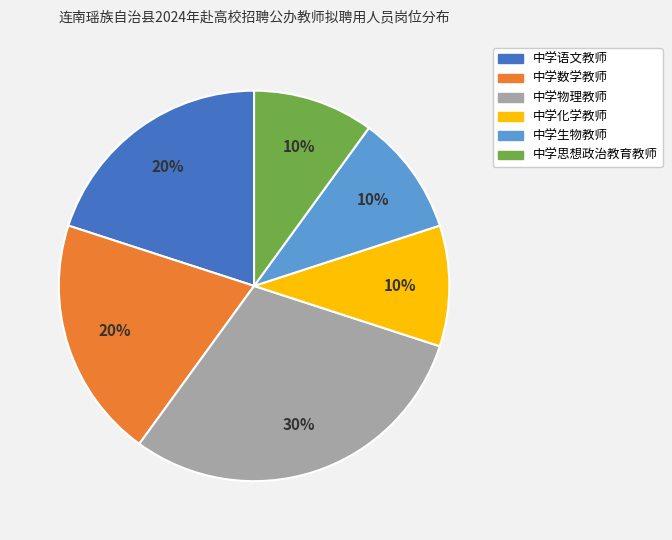

What is the ratio of the value at 中学思想政治教育教师 to the value at 中学语文教师?

0.5